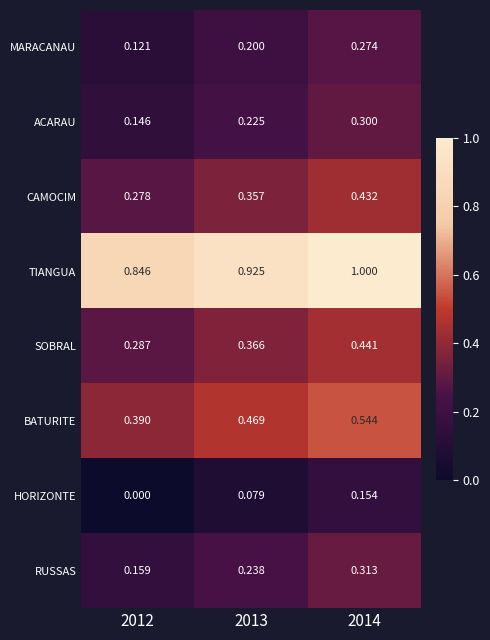

Is the value of RUSSAS at 2013 greater than the value of TIANGUA at 2012?

No